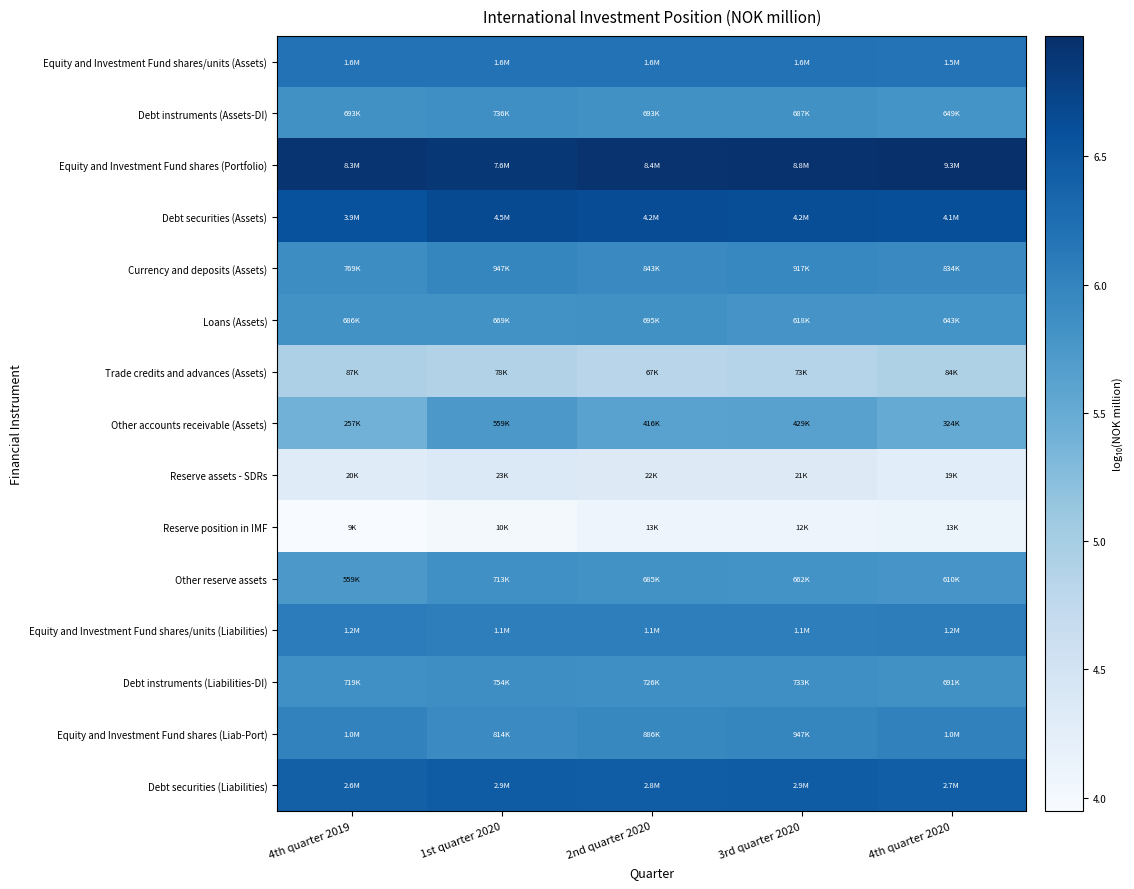

Reading left to right, transcribe all the data shown in this chart.

Equity and Investment Fund shares/units (Assets): 4th quarter 2019=6.2	1st quarter 2020=6.2	2nd quarter 2020=6.2	3rd quarter 2020=6.2	4th quarter 2020=6.2
Debt instruments (Assets-DI): 4th quarter 2019=5.8	1st quarter 2020=5.9	2nd quarter 2020=5.8	3rd quarter 2020=5.8	4th quarter 2020=5.8
Equity and Investment Fund shares (Portfolio): 4th quarter 2019=6.9	1st quarter 2020=6.9	2nd quarter 2020=6.9	3rd quarter 2020=6.9	4th quarter 2020=7.0
Debt securities (Assets): 4th quarter 2019=6.6	1st quarter 2020=6.7	2nd quarter 2020=6.6	3rd quarter 2020=6.6	4th quarter 2020=6.6
Currency and deposits (Assets): 4th quarter 2019=5.9	1st quarter 2020=6.0	2nd quarter 2020=5.9	3rd quarter 2020=6.0	4th quarter 2020=5.9
Loans (Assets): 4th quarter 2019=5.8	1st quarter 2020=5.8	2nd quarter 2020=5.8	3rd quarter 2020=5.8	4th quarter 2020=5.8
Trade credits and advances (Assets): 4th quarter 2019=4.9	1st quarter 2020=4.9	2nd quarter 2020=4.8	3rd quarter 2020=4.9	4th quarter 2020=4.9
Other accounts receivable (Assets): 4th quarter 2019=5.4	1st quarter 2020=5.7	2nd quarter 2020=5.6	3rd quarter 2020=5.6	4th quarter 2020=5.5
Reserve assets - SDRs: 4th quarter 2019=4.3	1st quarter 2020=4.4	2nd quarter 2020=4.3	3rd quarter 2020=4.3	4th quarter 2020=4.3
Reserve position in IMF: 4th quarter 2019=3.9	1st quarter 2020=4.0	2nd quarter 2020=4.1	3rd quarter 2020=4.1	4th quarter 2020=4.1
Other reserve assets: 4th quarter 2019=5.7	1st quarter 2020=5.9	2nd quarter 2020=5.8	3rd quarter 2020=5.8	4th quarter 2020=5.8
Equity and Investment Fund shares/units (Liabilities): 4th quarter 2019=6.1	1st quarter 2020=6.1	2nd quarter 2020=6.1	3rd quarter 2020=6.1	4th quarter 2020=6.1
Debt instruments (Liabilities-DI): 4th quarter 2019=5.9	1st quarter 2020=5.9	2nd quarter 2020=5.9	3rd quarter 2020=5.9	4th quarter 2020=5.8
Equity and Investment Fund shares (Liab-Port): 4th quarter 2019=6.0	1st quarter 2020=5.9	2nd quarter 2020=5.9	3rd quarter 2020=6.0	4th quarter 2020=6.0
Debt securities (Liabilities): 4th quarter 2019=6.4	1st quarter 2020=6.5	2nd quarter 2020=6.4	3rd quarter 2020=6.5	4th quarter 2020=6.4